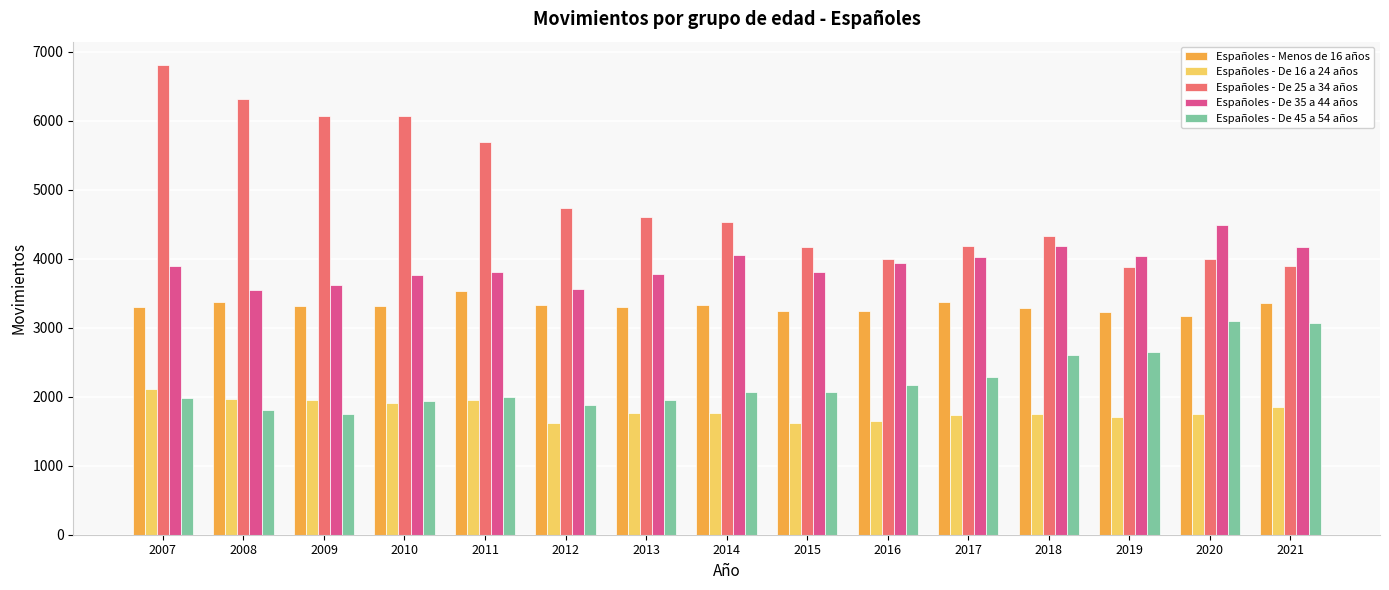

At which category is the sum across all series the highest?

2007